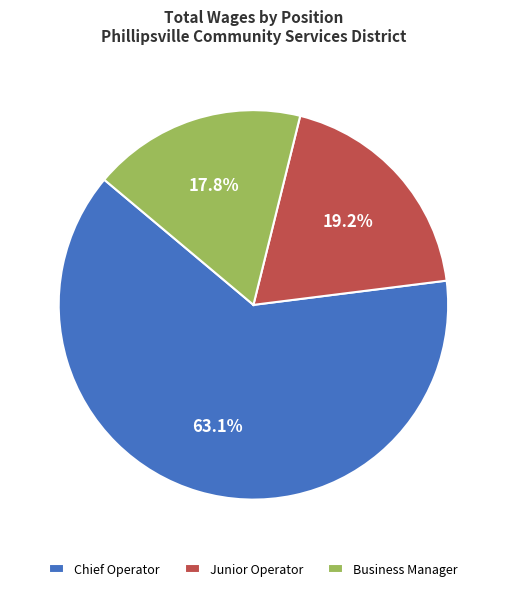

Rank the categories by value from lowest to highest.

Business Manager, Junior Operator, Chief Operator